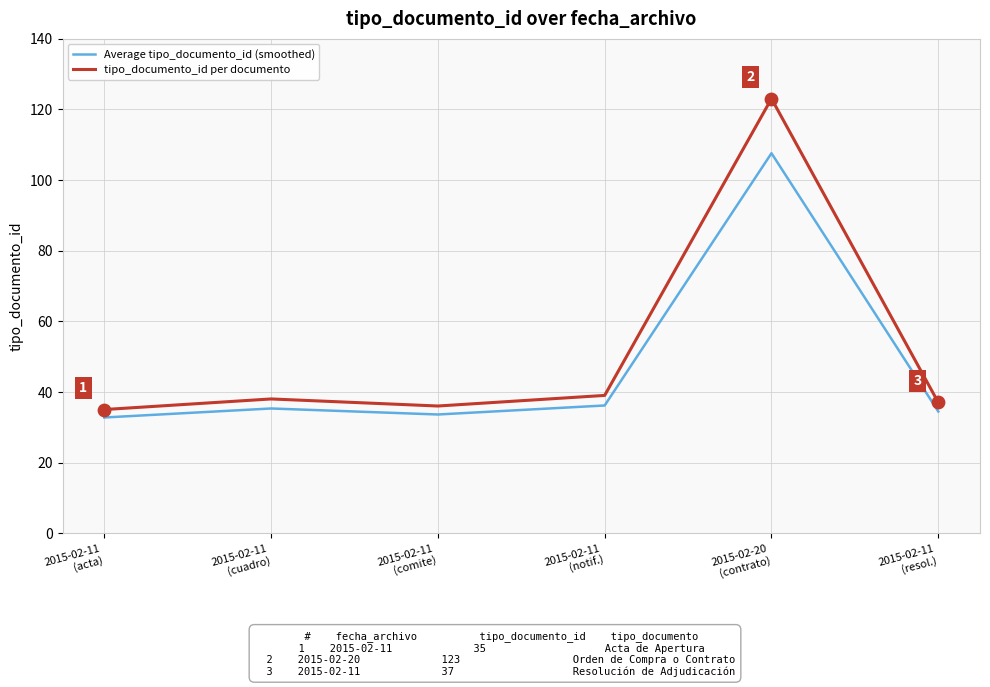

Which series has the widest spread of values?

tipo_documento_id per documento